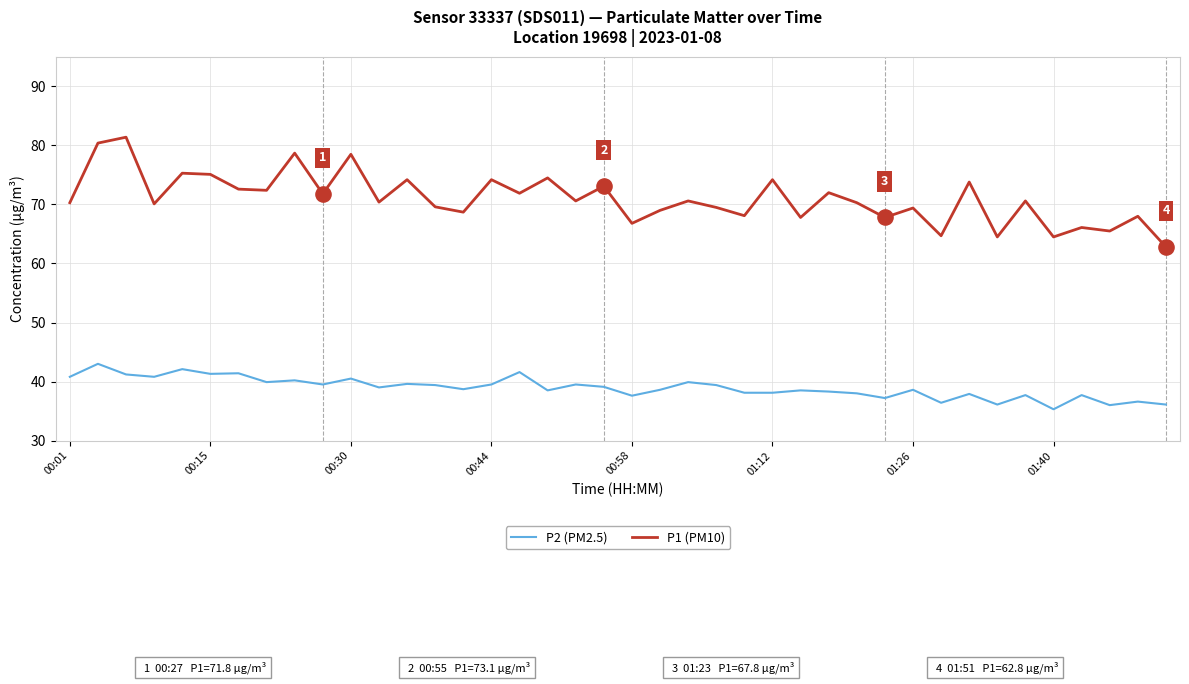

At how many categories does at least one series exceed 42?

40